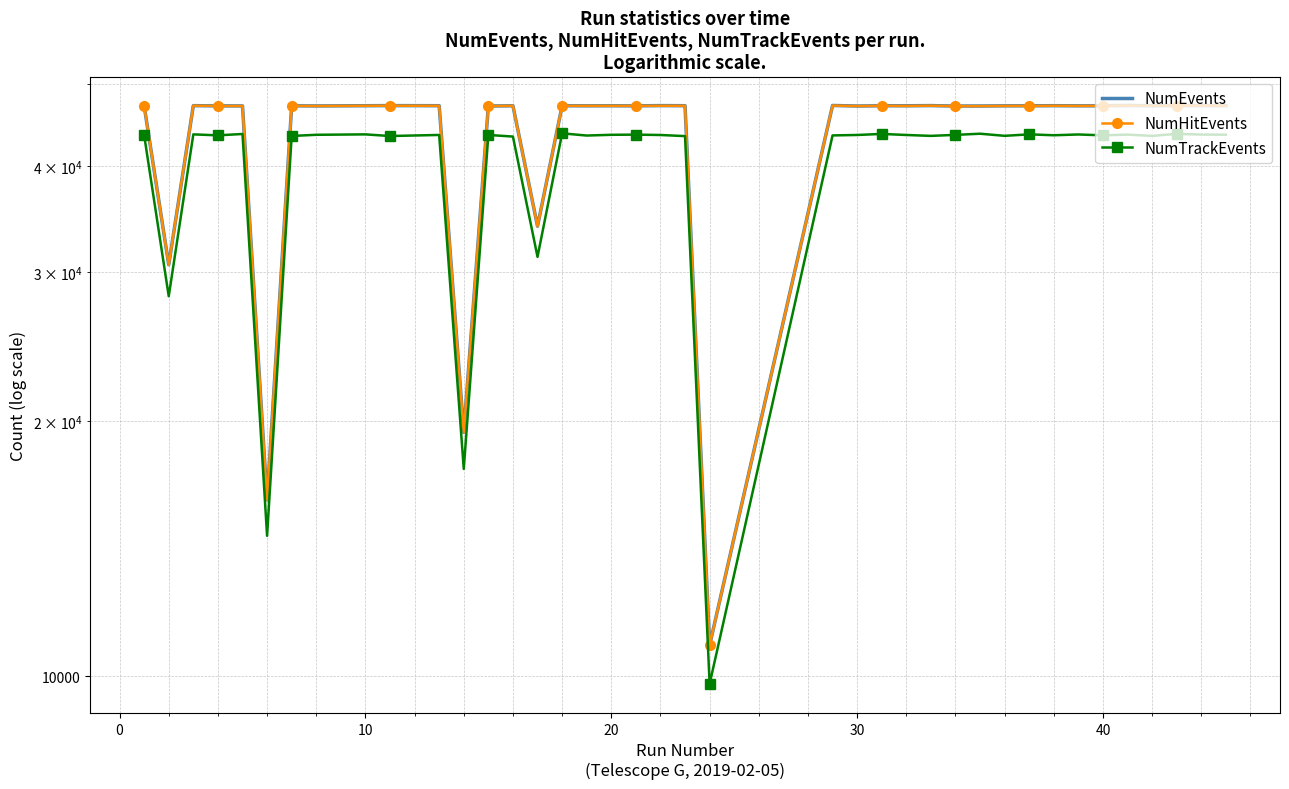

How many values in the NumTrackEvents series exceed 43563?

19